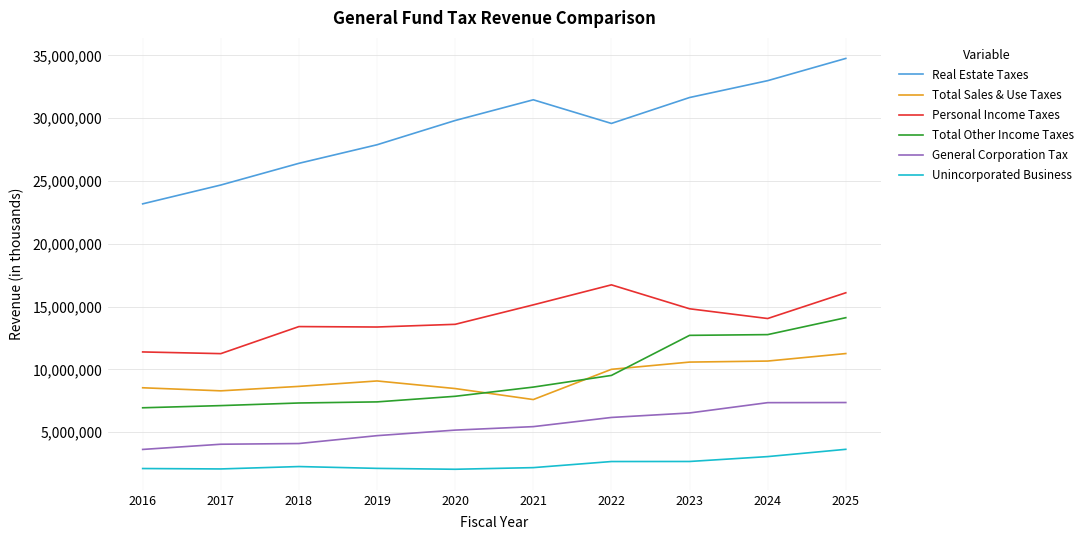

True or false: Total Other Income Taxes and Real Estate Taxes intersect in this chart.

False